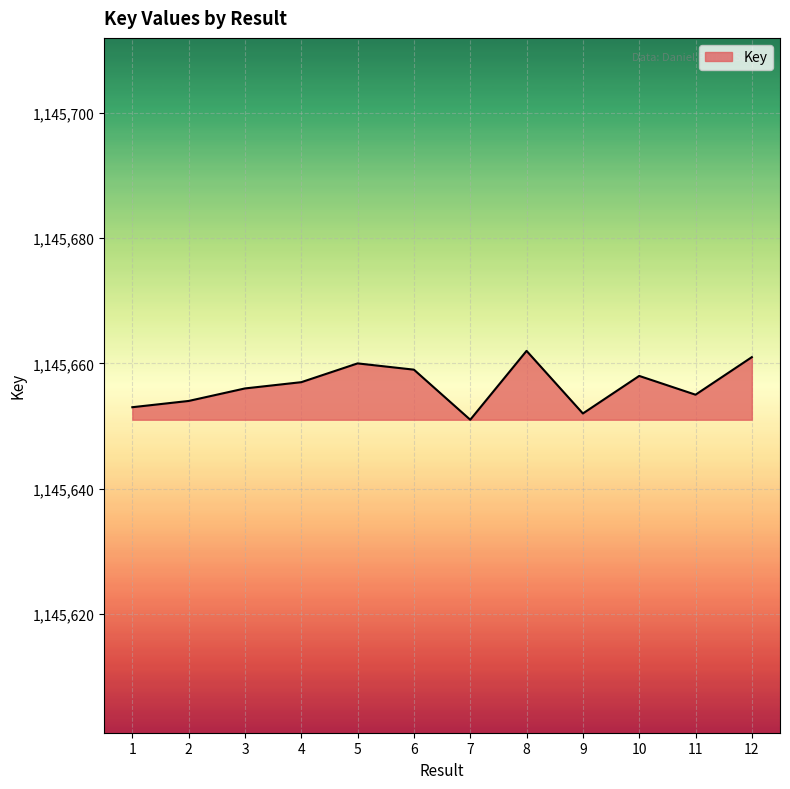

Read the value at 9, to the nearest 5.

1145650